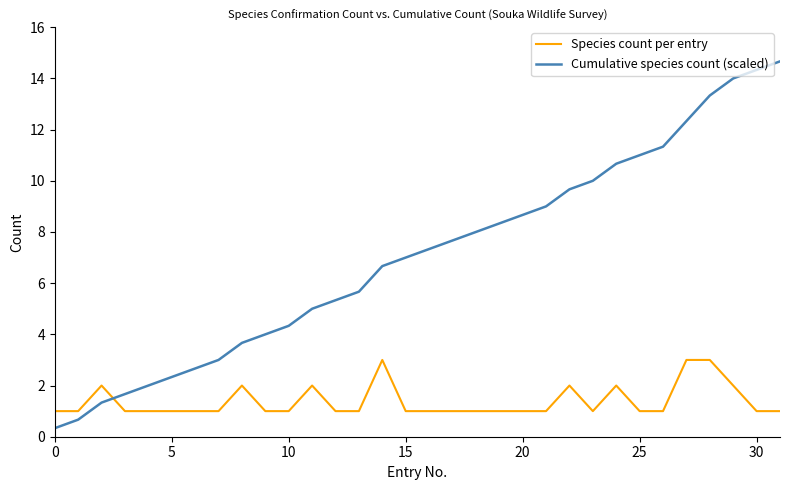

Reading left to right, what are all the values shown in this chart?

Species count per entry: 1.0	1.0	2.0	1.0	1.0	1.0	1.0	1.0	2.0	1.0	1.0	2.0	1.0	1.0	3.0	1.0	1.0	1.0	1.0	1.0	1.0	1.0	2.0	1.0	2.0	1.0	1.0	3.0	3.0	2.0	1.0	1.0
Cumulative species count (scaled): 0.3	0.7	1.3	1.7	2.0	2.3	2.7	3.0	3.7	4.0	4.3	5.0	5.3	5.7	6.7	7.0	7.3	7.7	8.0	8.3	8.7	9.0	9.7	10.0	10.7	11.0	11.3	12.3	13.3	14.0	14.3	14.7